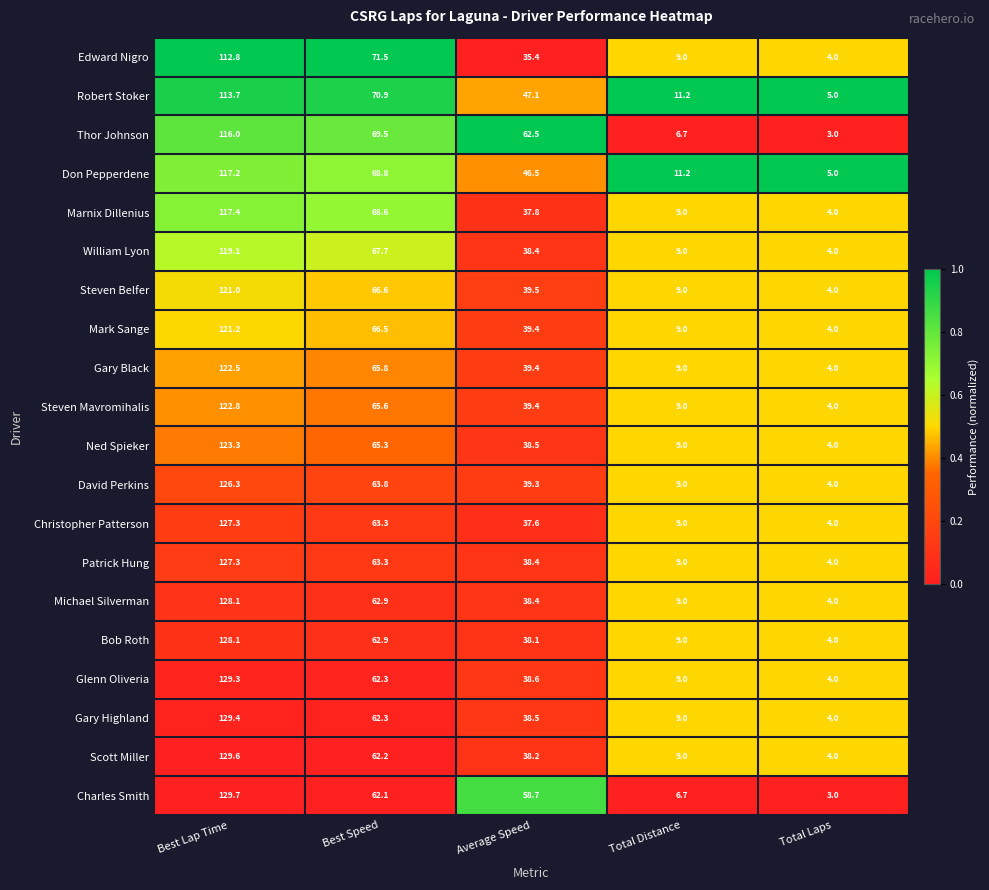

The Charles Smith series shows 75.7 at Best Lap Time. True or false?

False